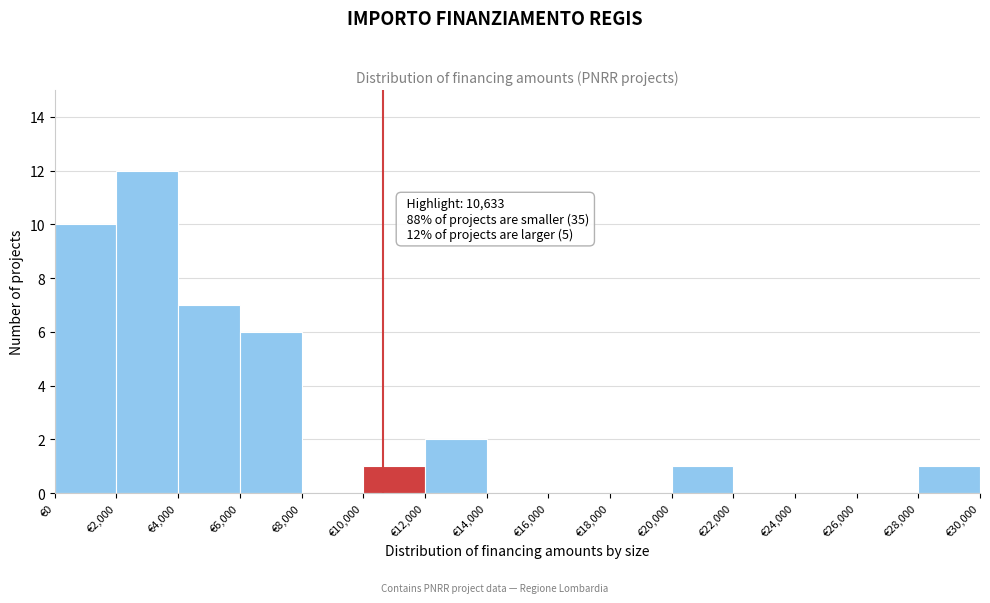

Which range on the x-axis has the tallest bar?

2000 to 4000